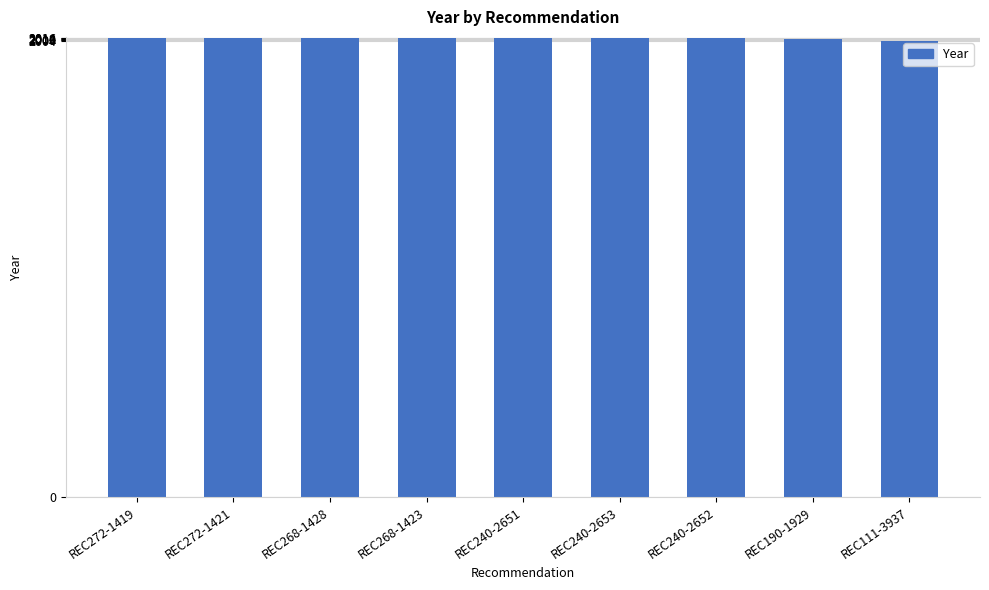

What is the smallest value displayed?

2004